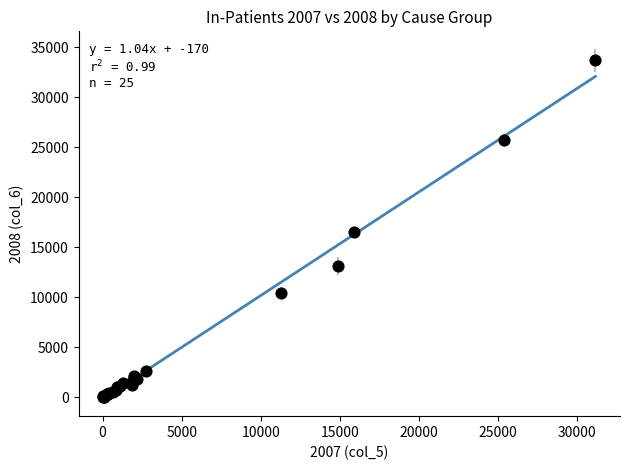

What Y value in the scatter plot is closest to 16872?

16487